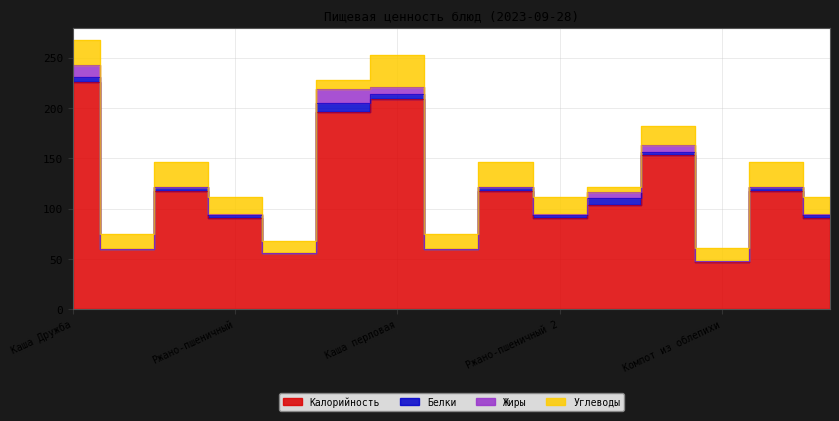

What value does the Жиры series have at Каша перловая?

7.0